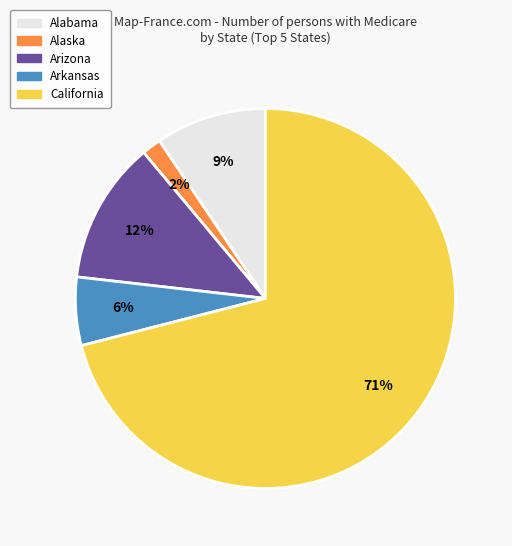

To the nearest percent, what is the combined percentage of California and Alaska?

73%